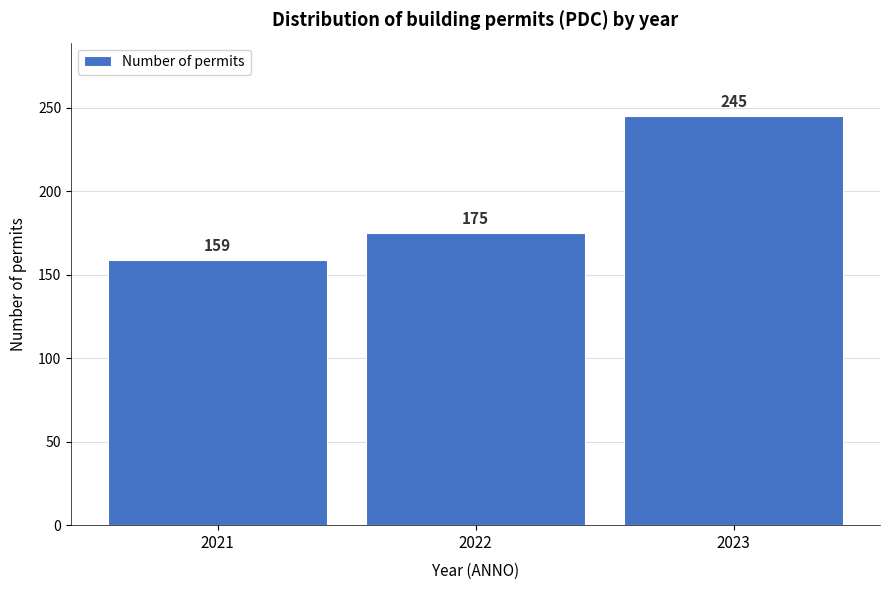

Reading left to right, list all the values displayed in this chart.

159	175	245